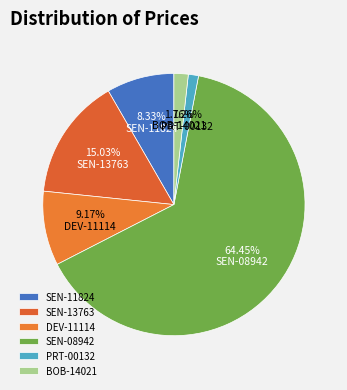

Is it true that DEV-11114 is 14% of the pie?

False